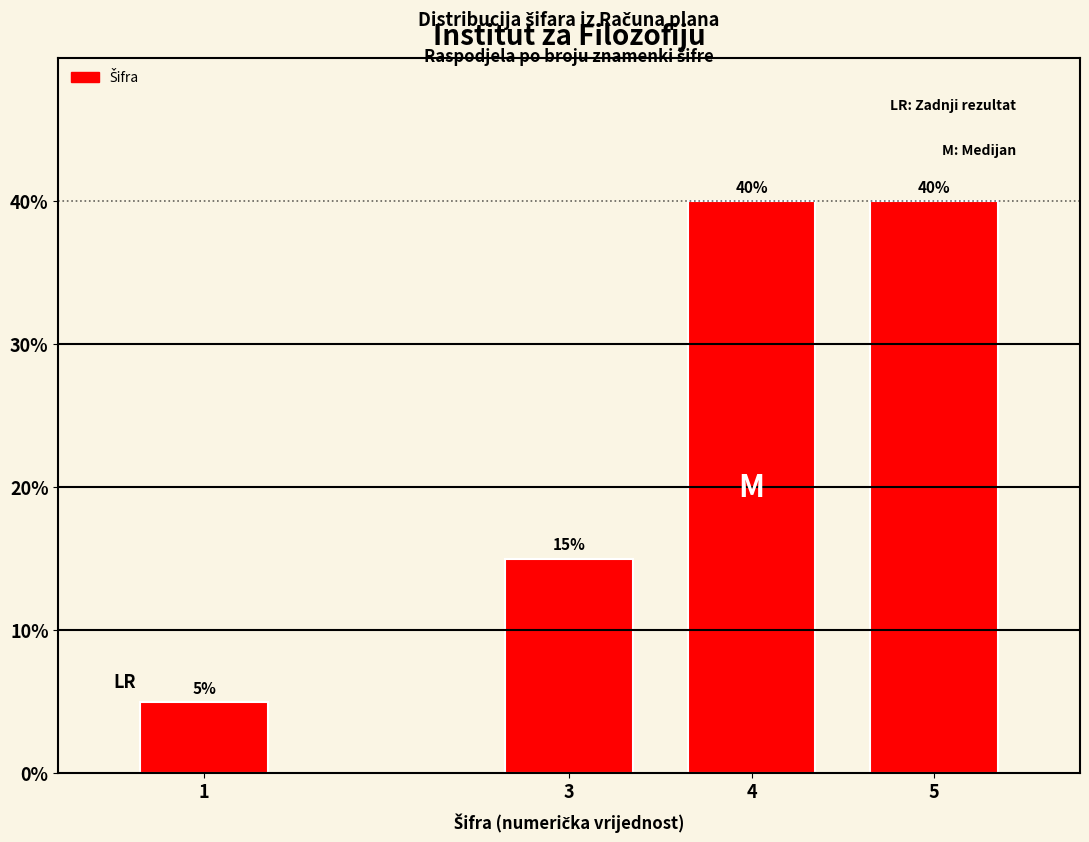

Reading left to right, list all the values displayed in this chart.

5	15	40	40